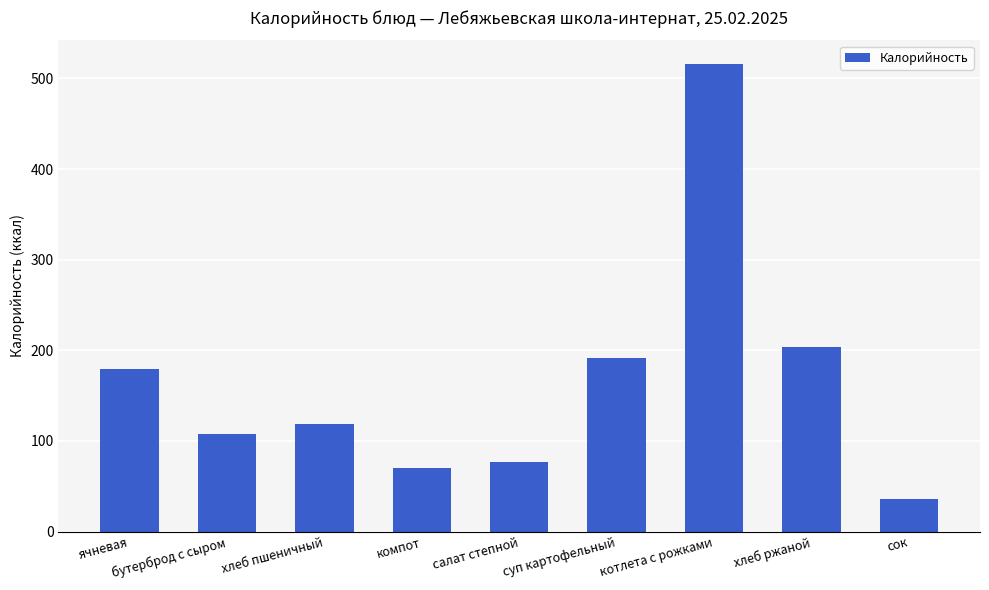

Rank the categories by value from highest to lowest.

котлета с рожками, хлеб ржаной, суп картофельный, ячневая, хлеб пшеничный, бутерброд с сыром, салат степной, компот, сок